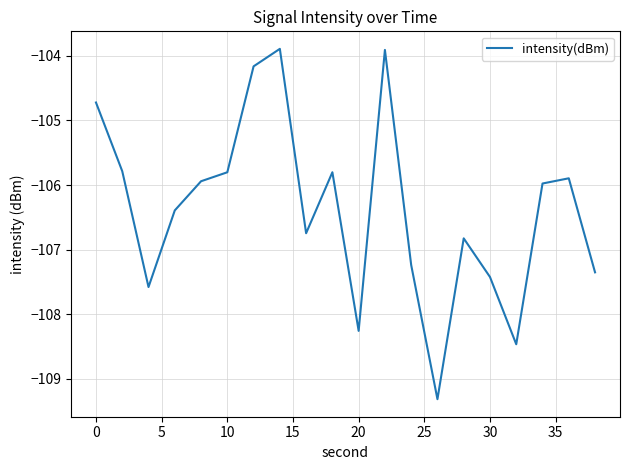

What is the difference between the maximum and minimum values?

5.4